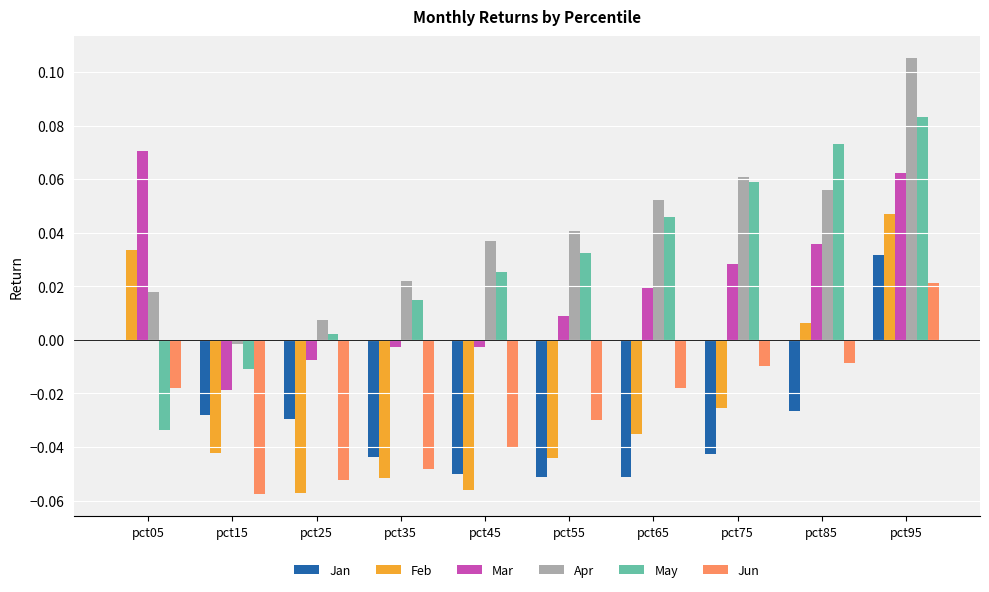

True or false: May has a value of 0.0 at pct55.

False